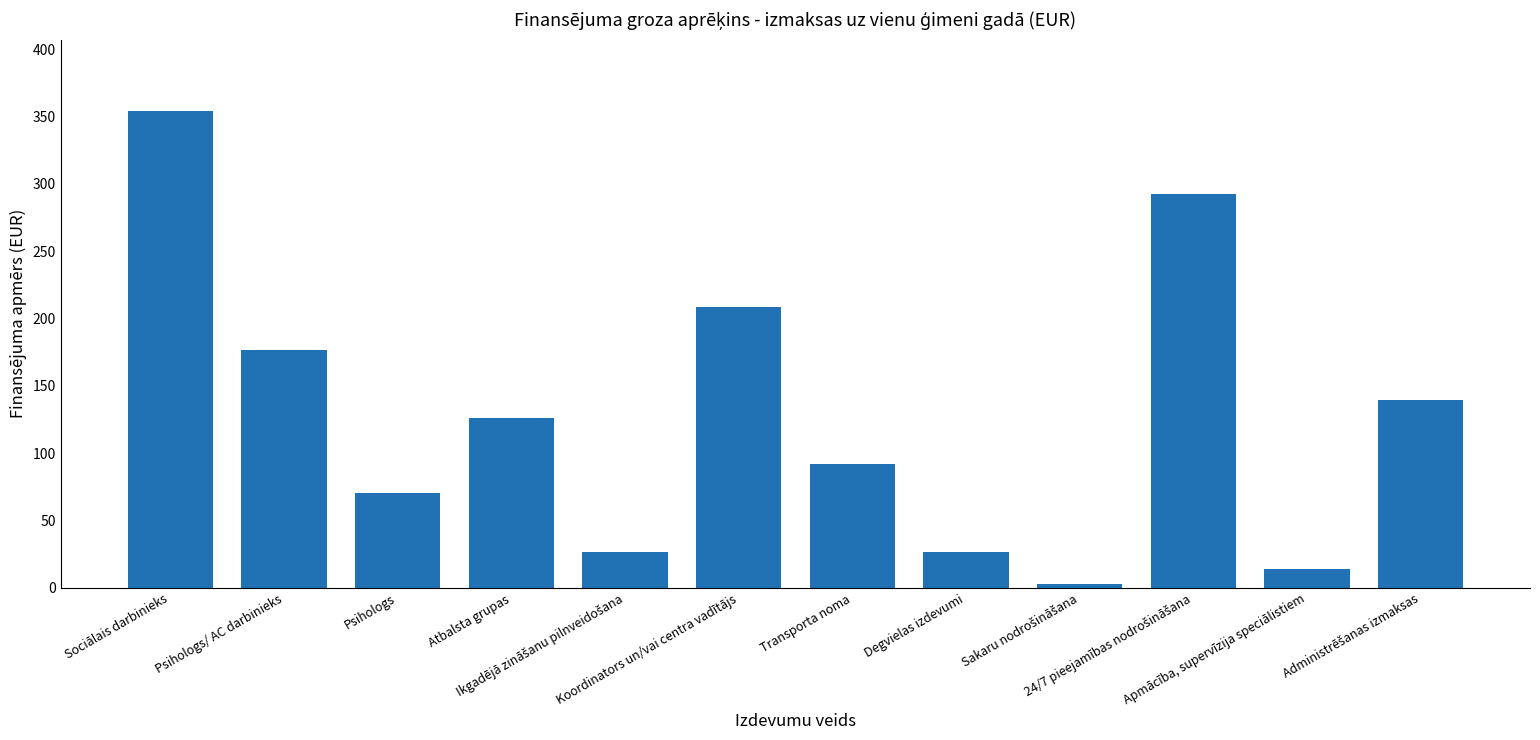

What is the maximum value shown in the chart?

353.8